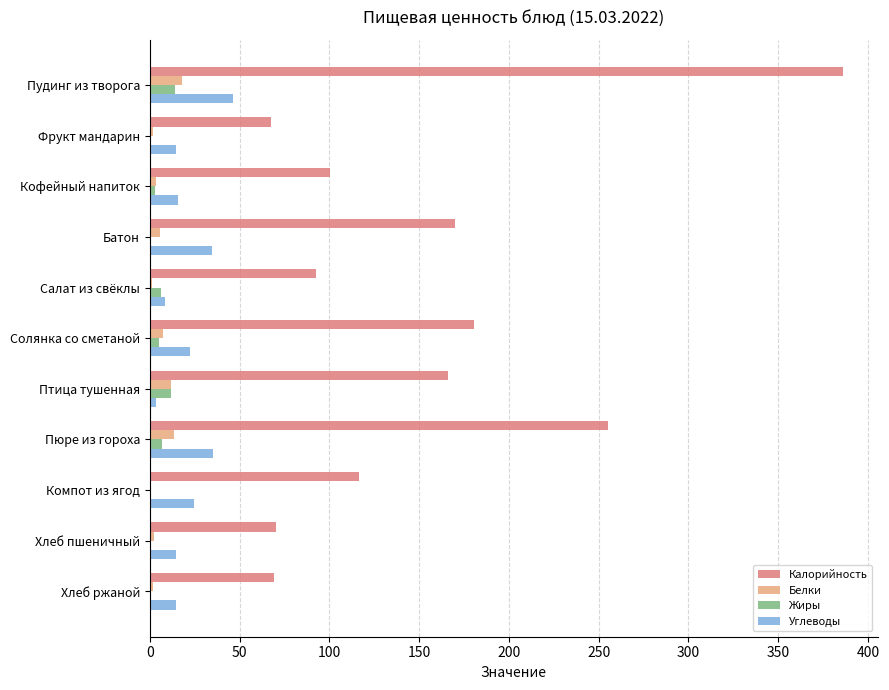

What are all the series names shown in the legend?

Калорийность, Белки, Жиры, Углеводы